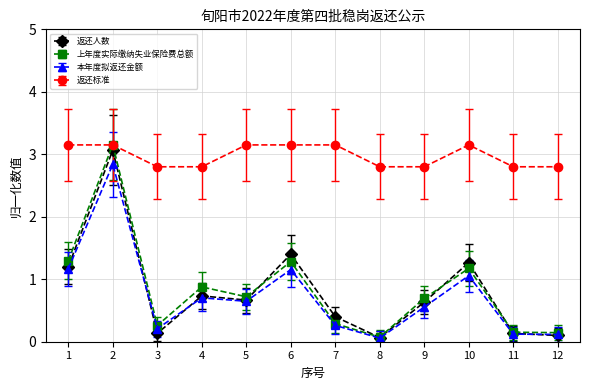

At how many categories does at least one series exceed 1?

12